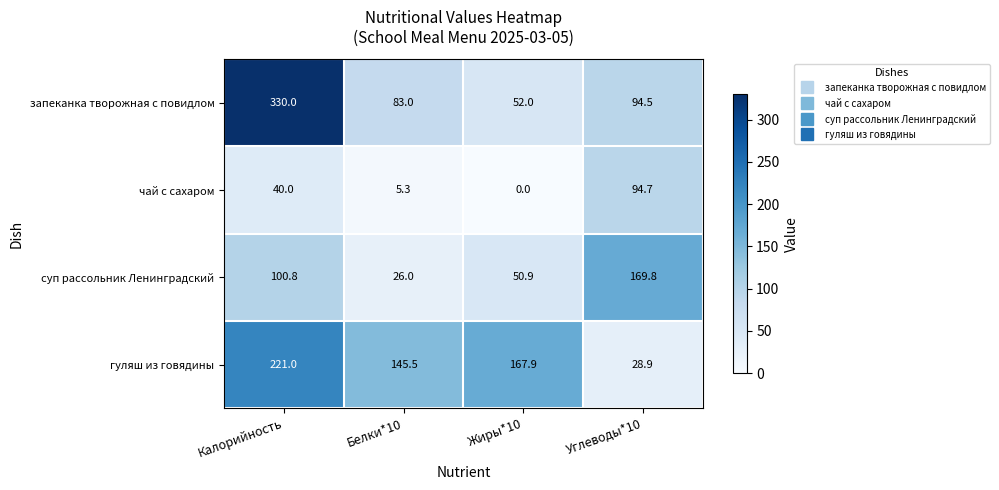

What is the total value across all series at Углеводы*10?

387.9